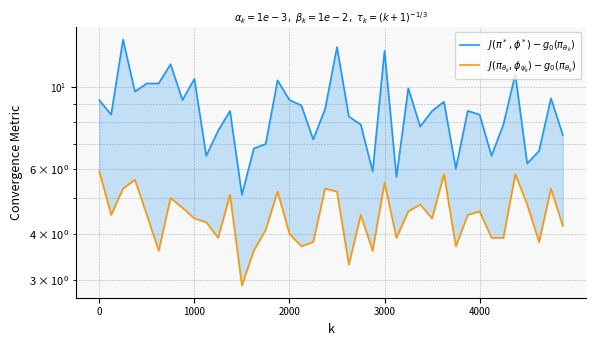

What is the label of the 11th point from the left?

10